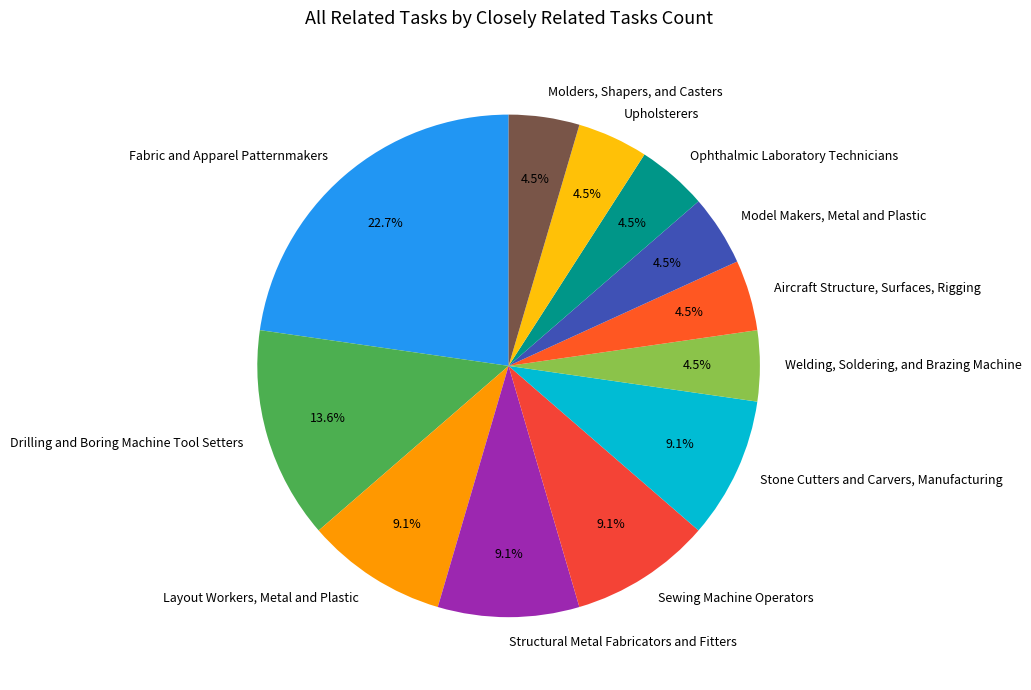

Does Molders, Shapers, and Casters account for over 50% of the chart?

No